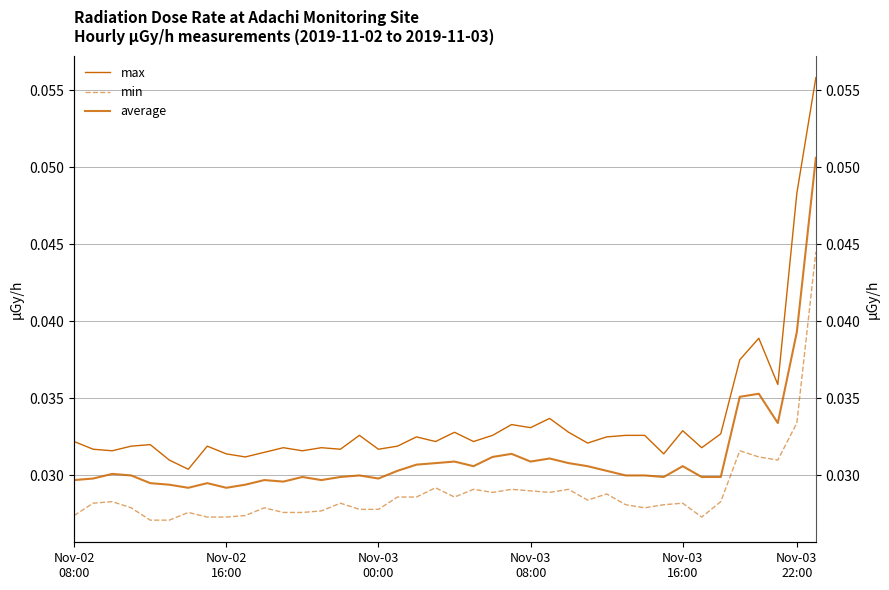

Where is max nearest to the value 0?

6